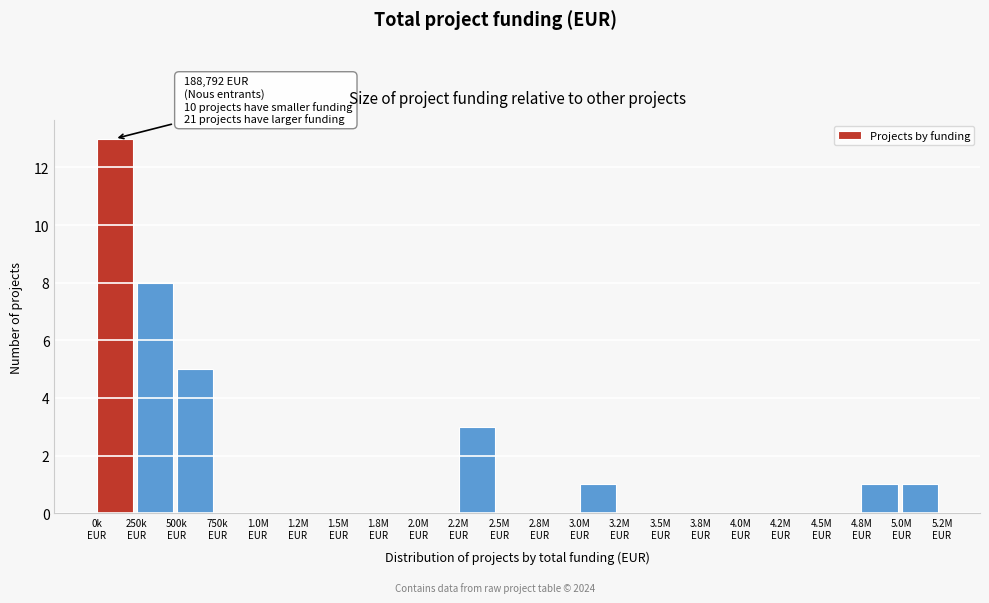

What is the sum of all values?

32